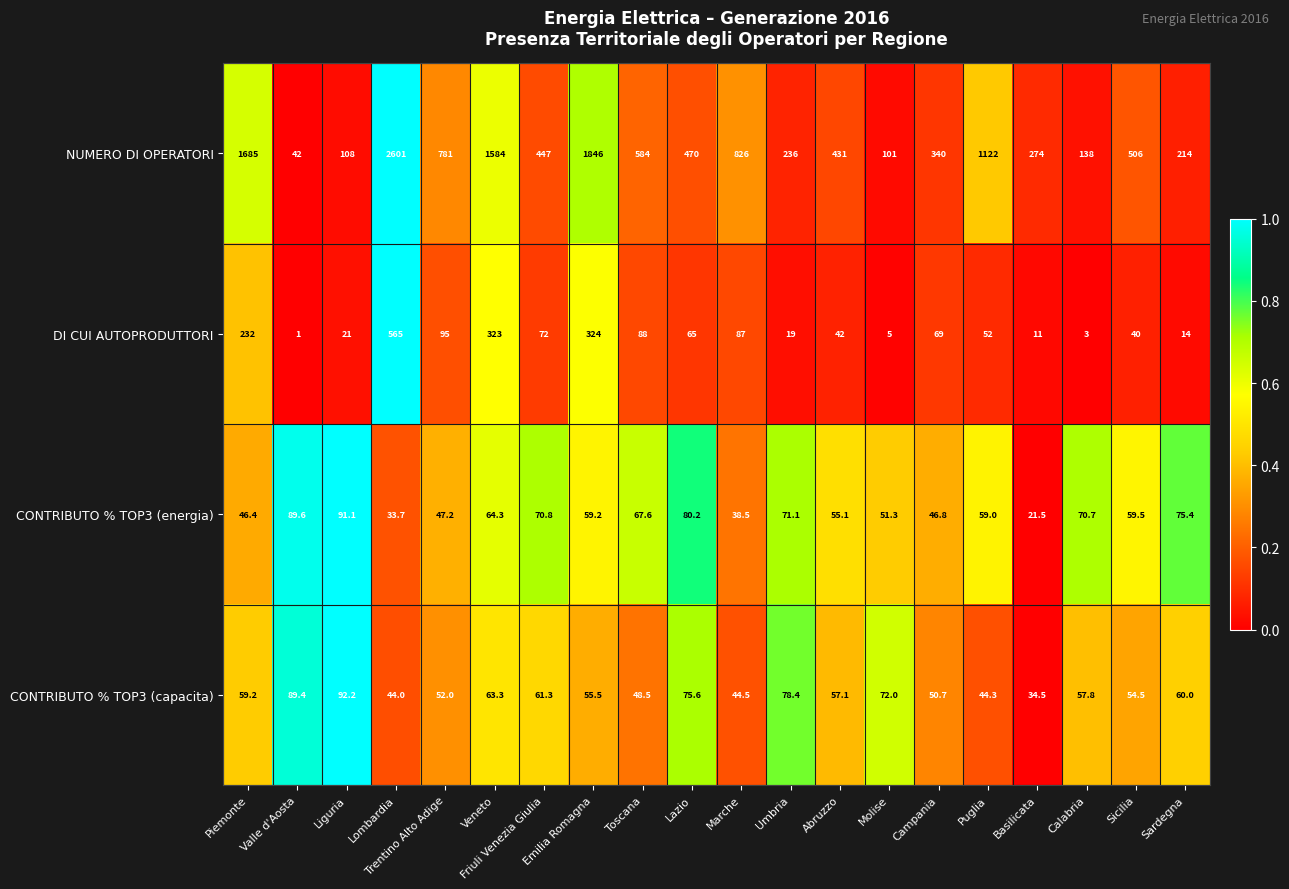

At Sicilia, list the series in order from smallest to largest.

DI CUI AUTOPRODUTTORI, CONTRIBUTO % TOP3 (capacita), CONTRIBUTO % TOP3 (energia), NUMERO DI OPERATORI